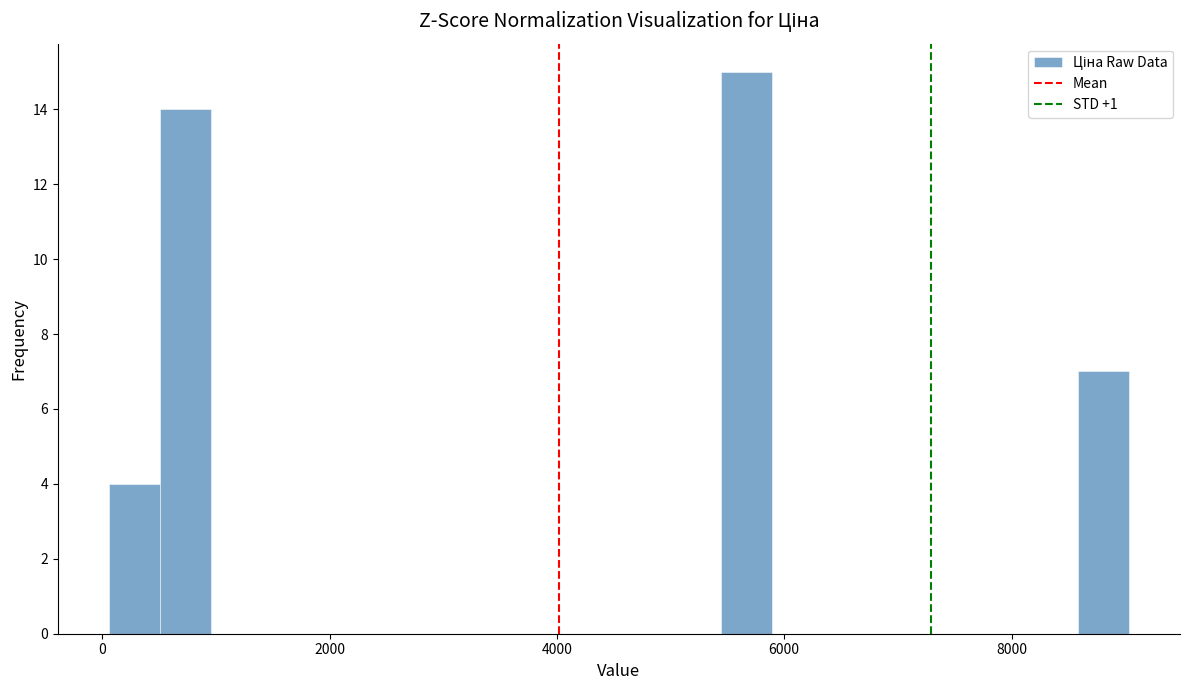

Around what value on the x-axis is the tallest bar? Give the approximate position of its centre, as read against the axis.

5600